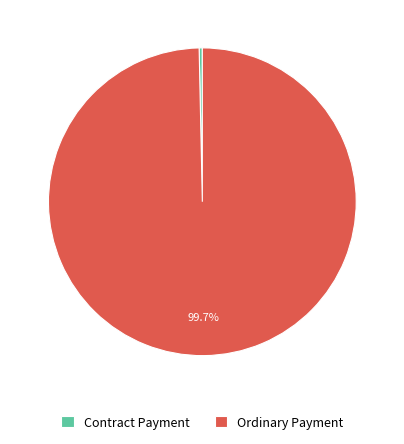

What percentage is the Ordinary Payment slice, to the nearest percent?

100%